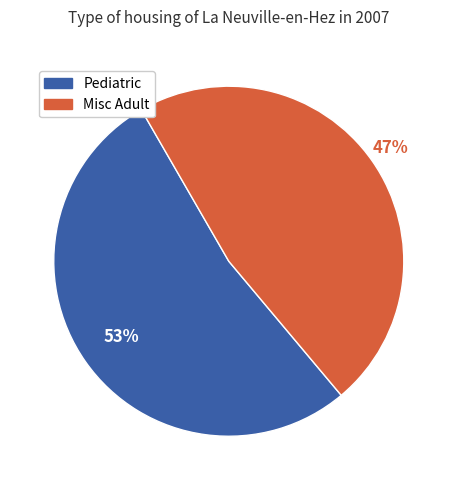

Count the number of slices in the pie.

2